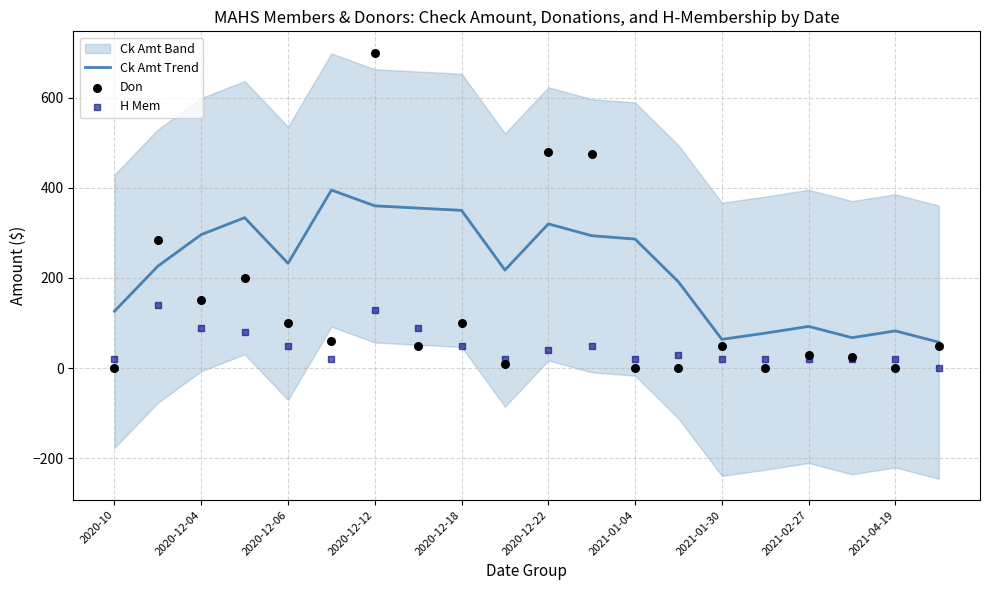

Which series has the largest total across all categories?

Ck Amt Trend